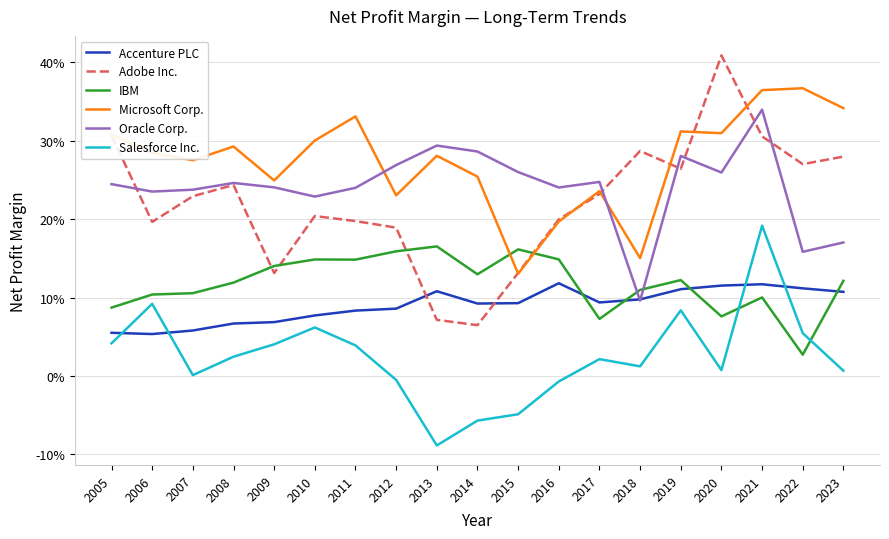

Where is the first local minimum for Salesforce Inc.?

2007